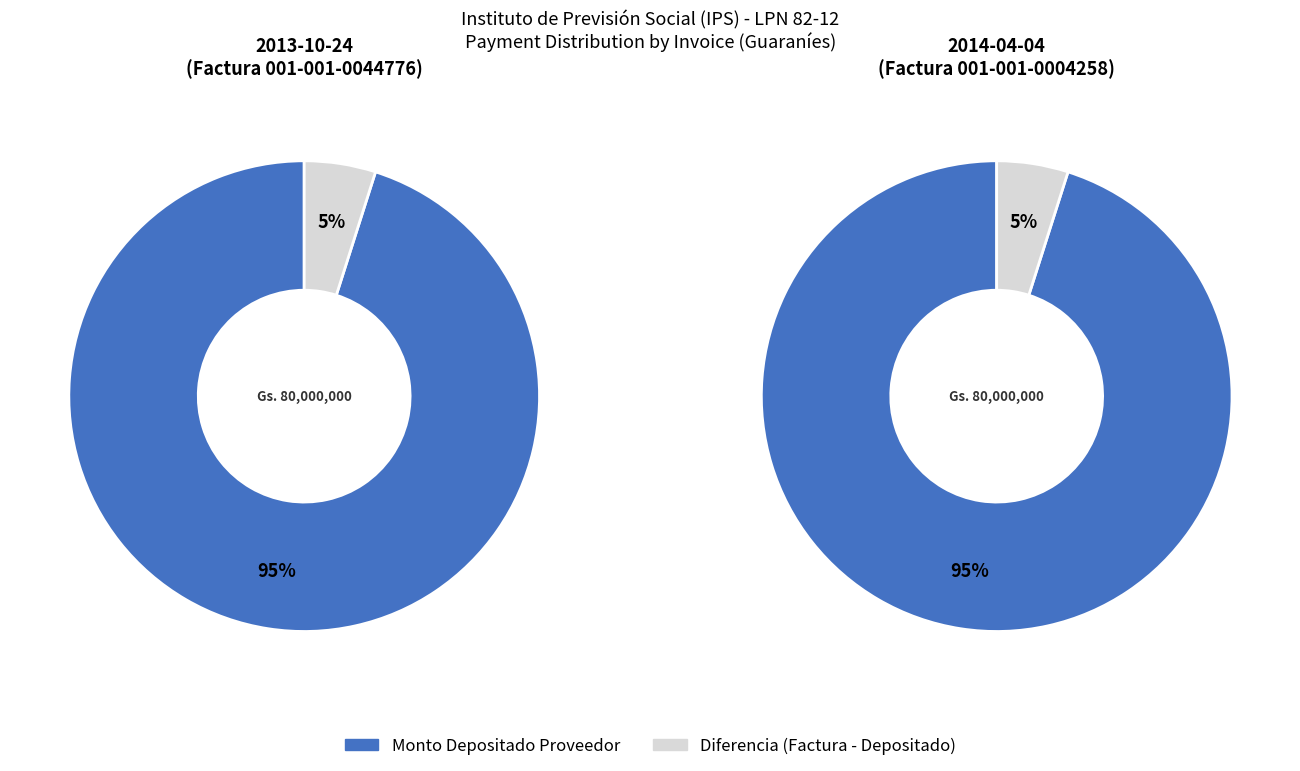

What percentage is the 2013-10-24 (Factura 001-001-0044776) slice, to the nearest percent?

50%